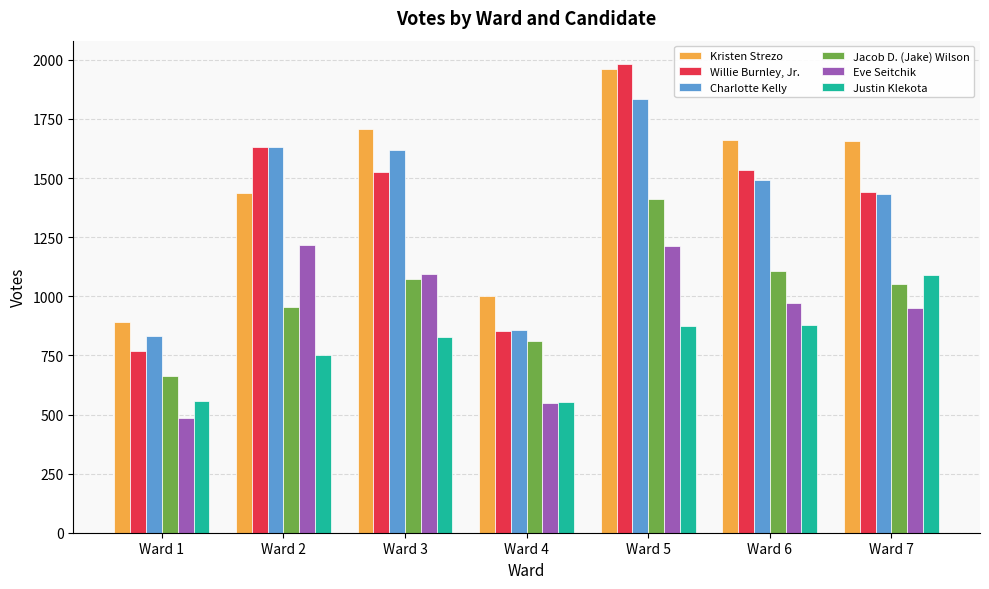

The value of Justin Klekota at Ward 5 is 874. True or false?

True